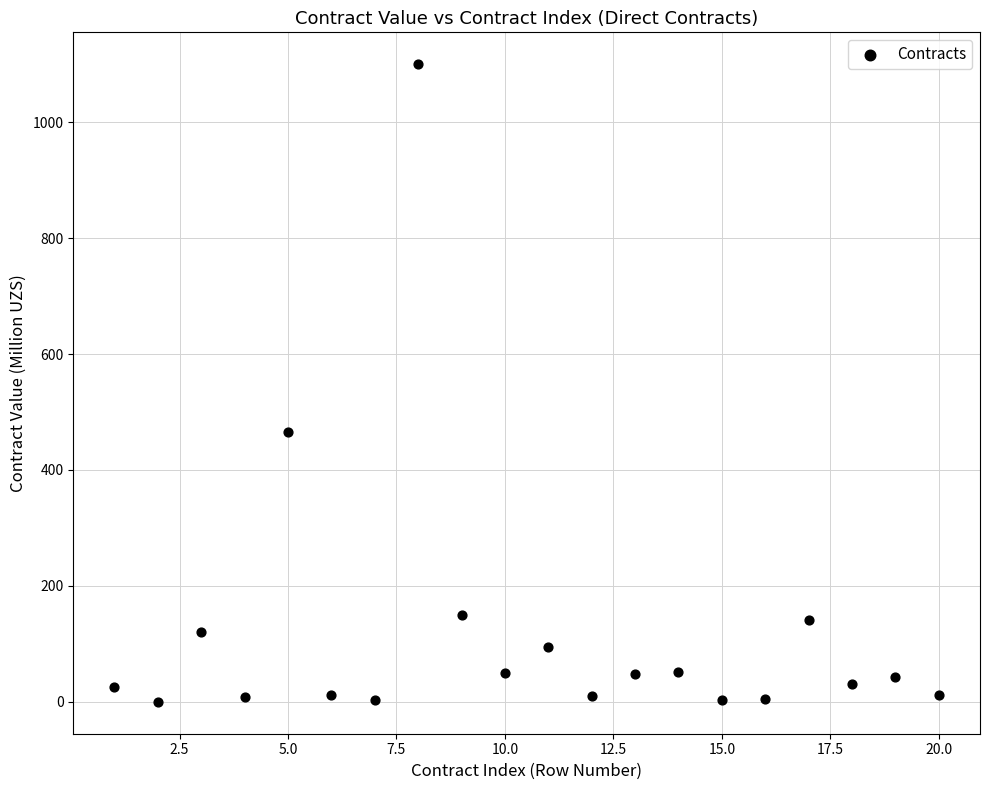

What is the range of Y values (max minus min)?

1100.0